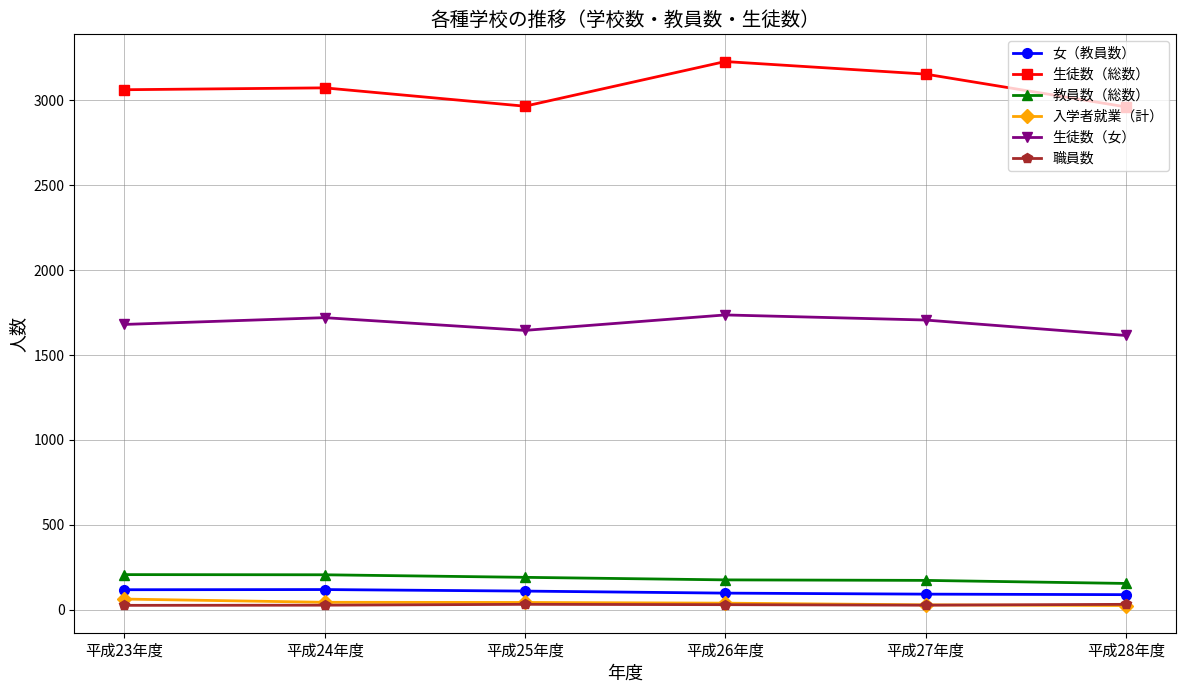

Which series has the largest total across all categories?

生徒数（総数）